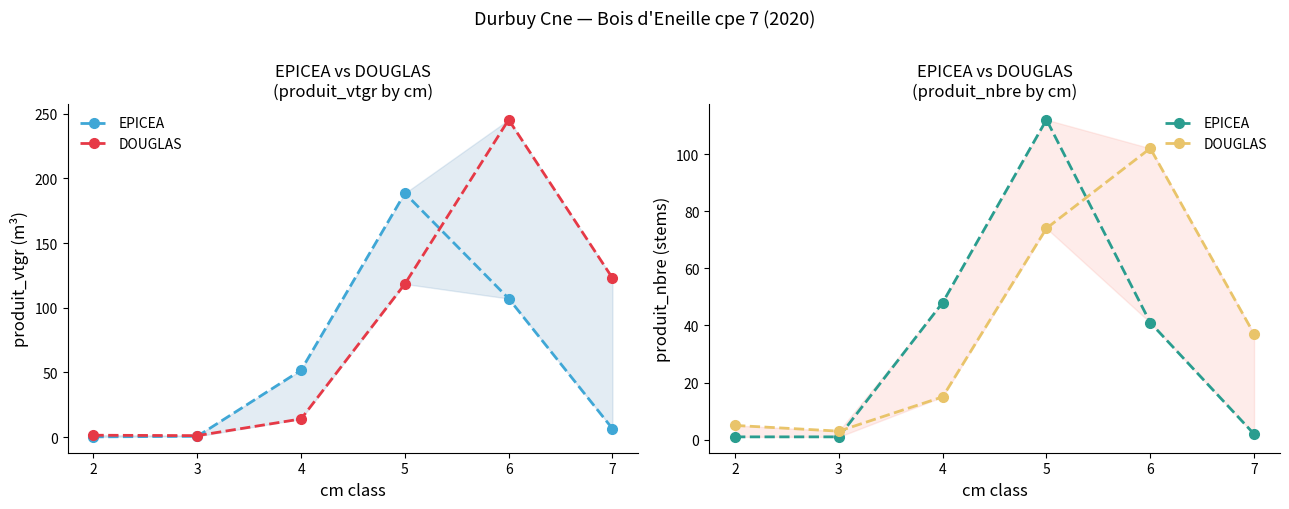

What is the spread (max minus min) of values at 7?

35